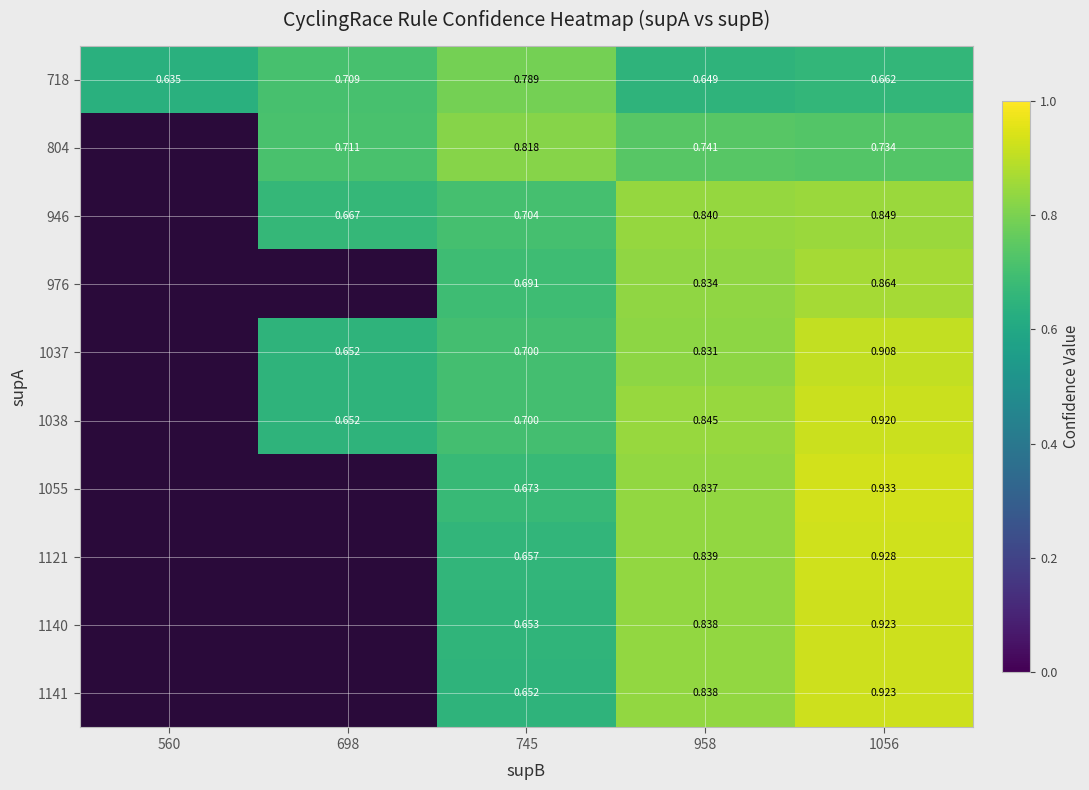

Is the value of 946 at 745 greater than the value of 976 at 958?

No